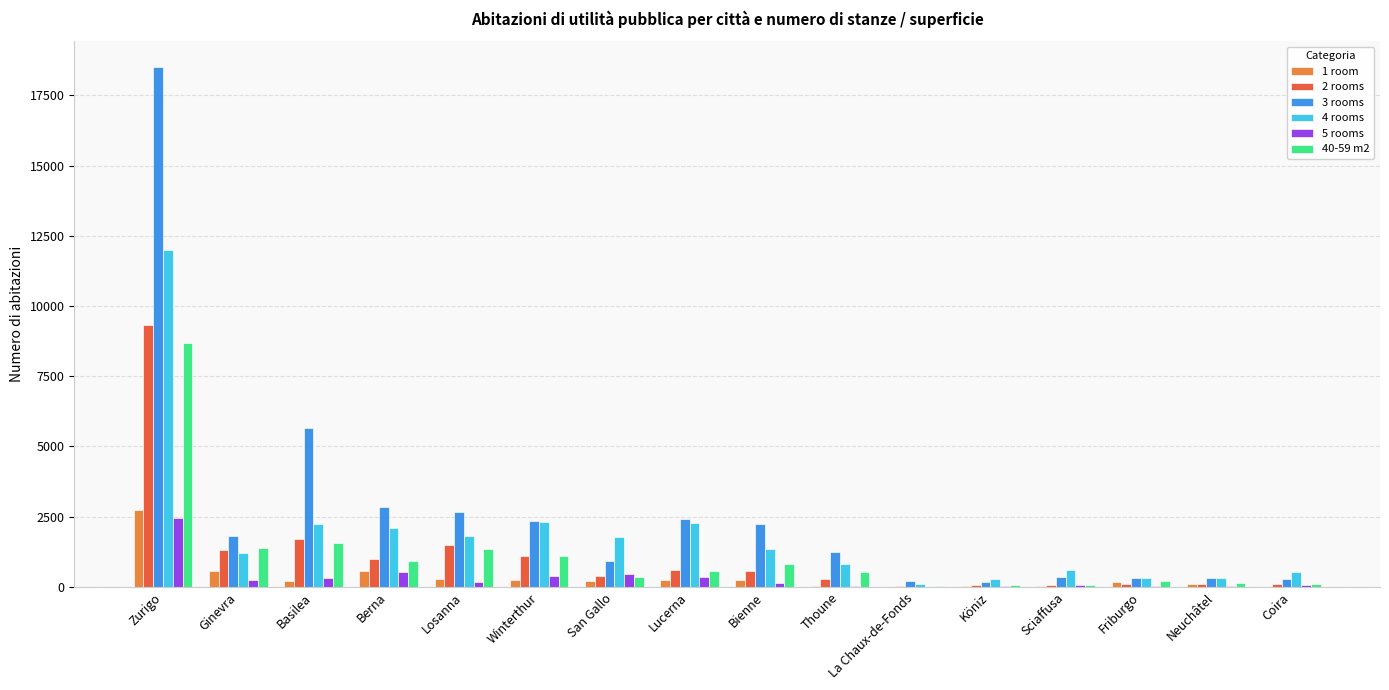

What is the maximum value shown in the chart?

18502